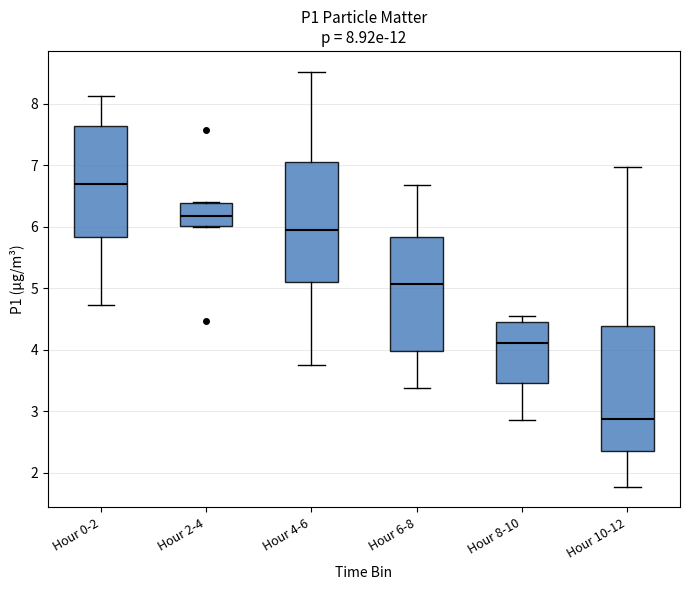

Which box has the highest median line?

Hour 0-2